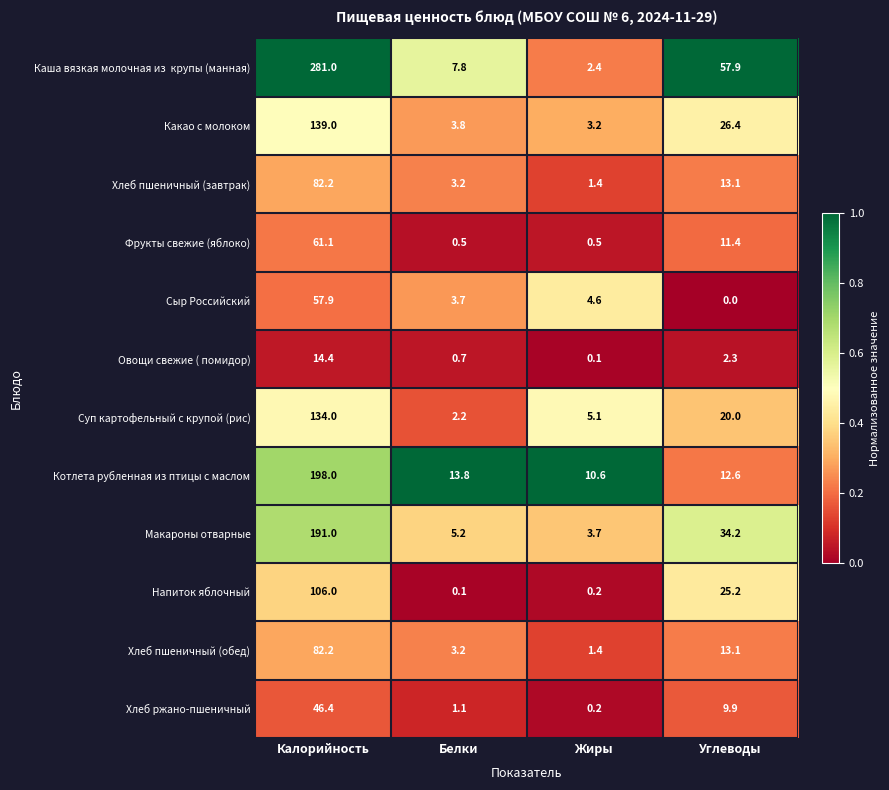

What is the lowest value of the Фрукты свежие (яблоко) series?

0.5